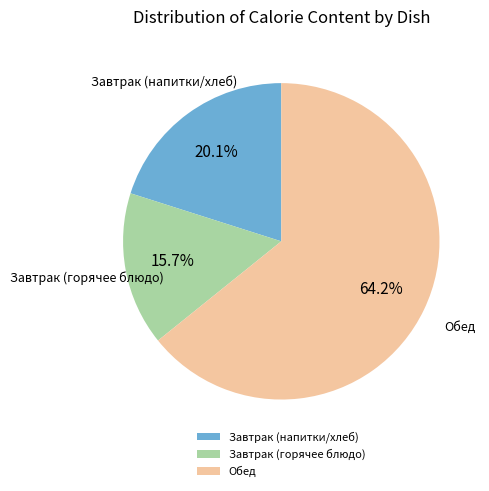

What is the ratio of the value at Обед to the value at Завтрак (напитки/хлеб)?

3.2